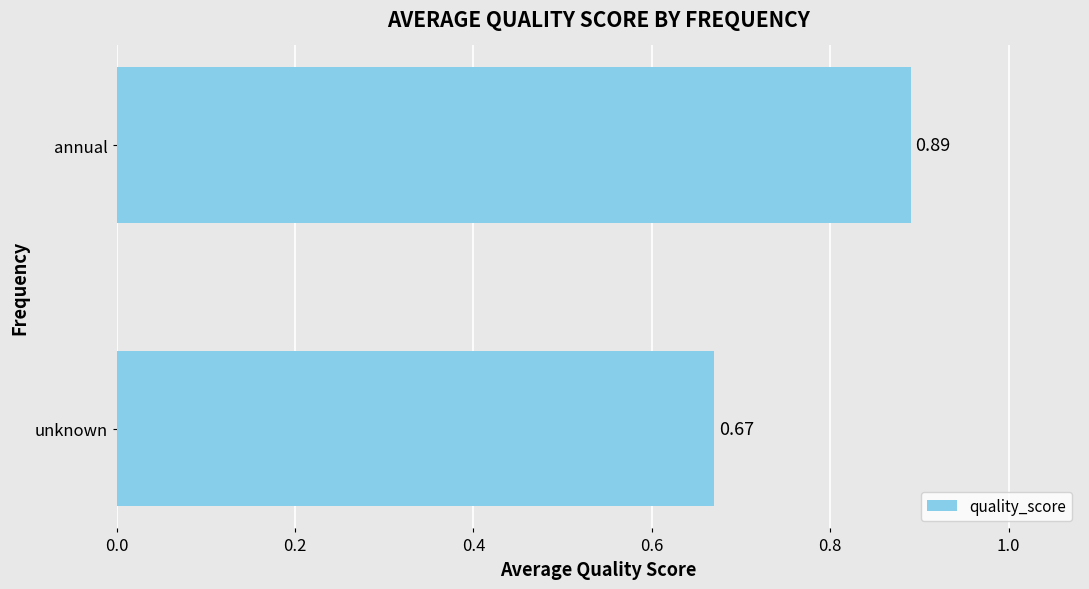

What is the sum of the values at unknown and annual?

1.6